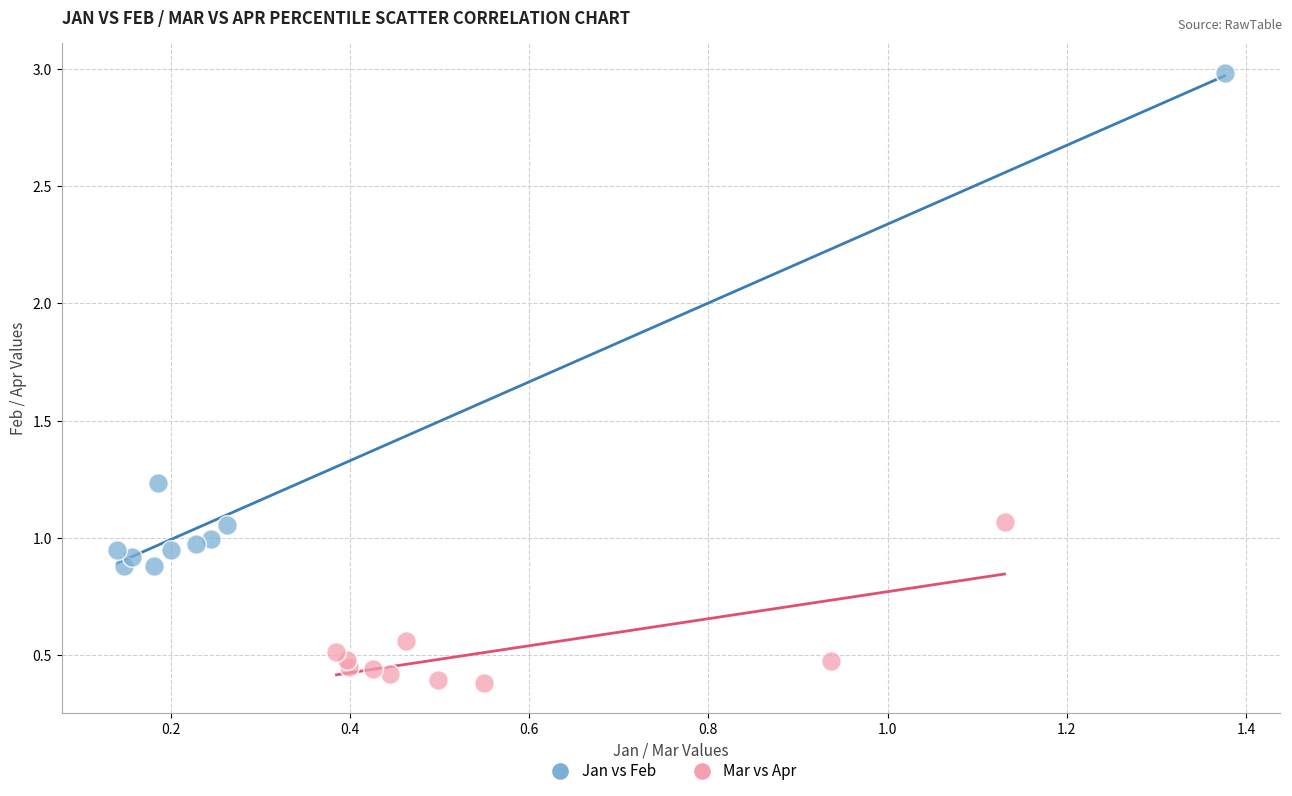

Which series reaches the minimum Y coordinate?

Mar vs Apr